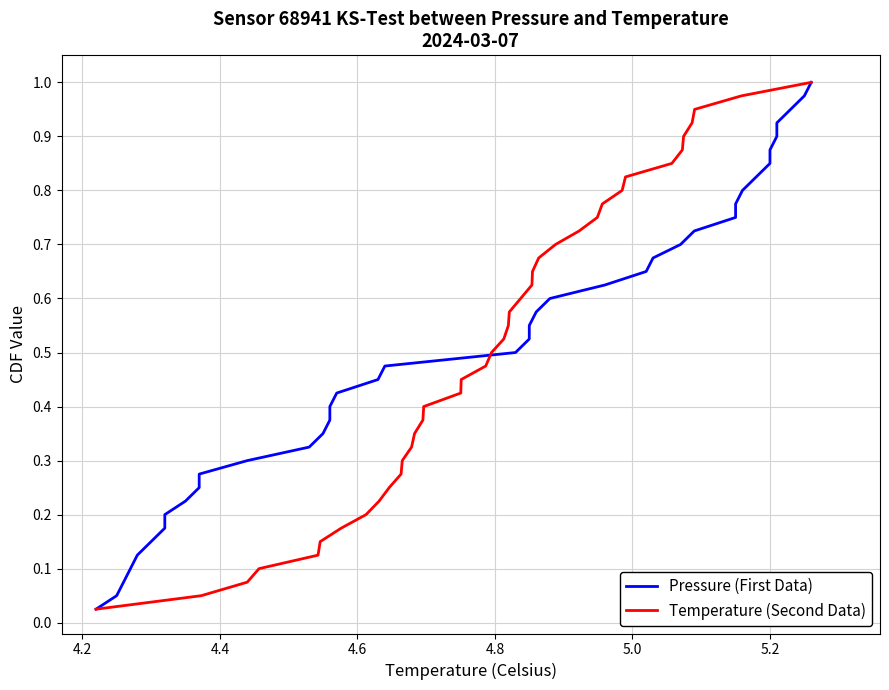

What is the maximum value shown in the chart?

1.0